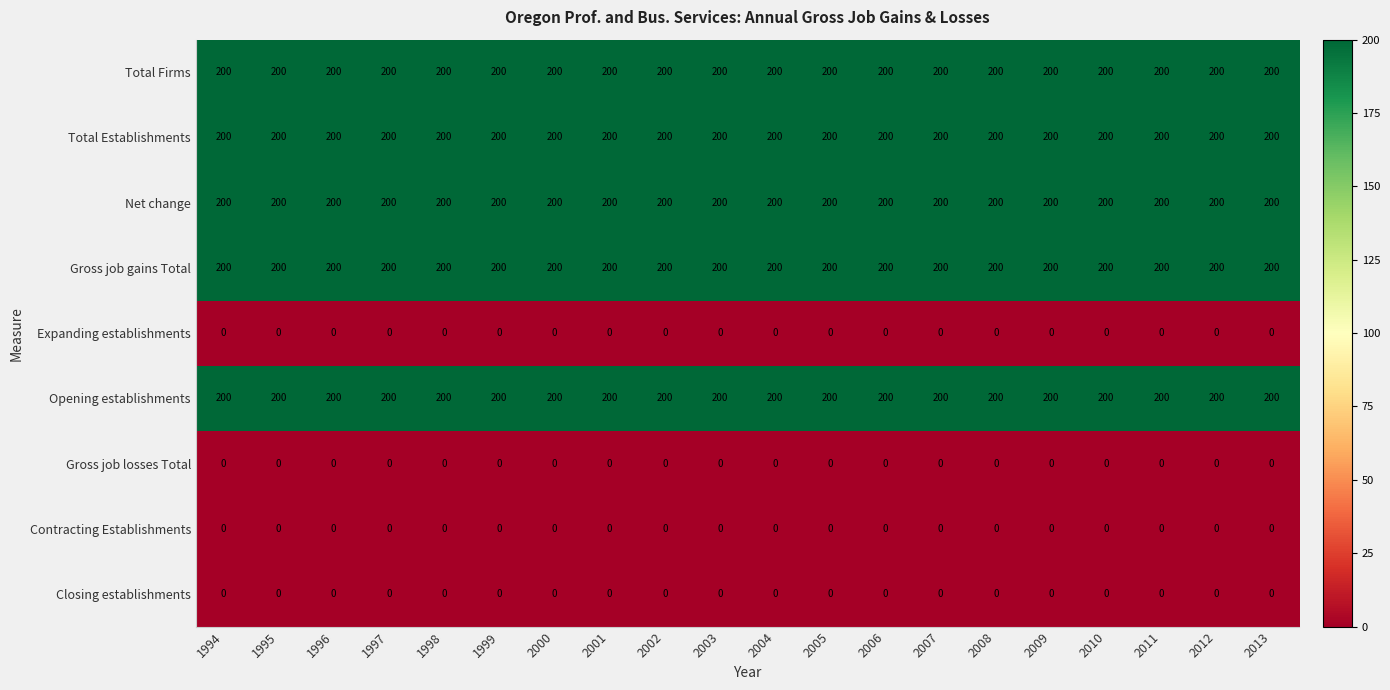

What is the greatest value displayed?

200